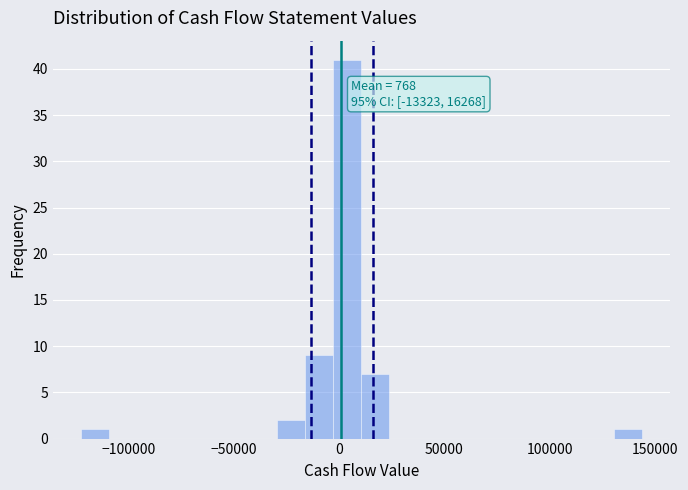

Read against the x-axis, roughly where is the centre of the tallest bar?

5000